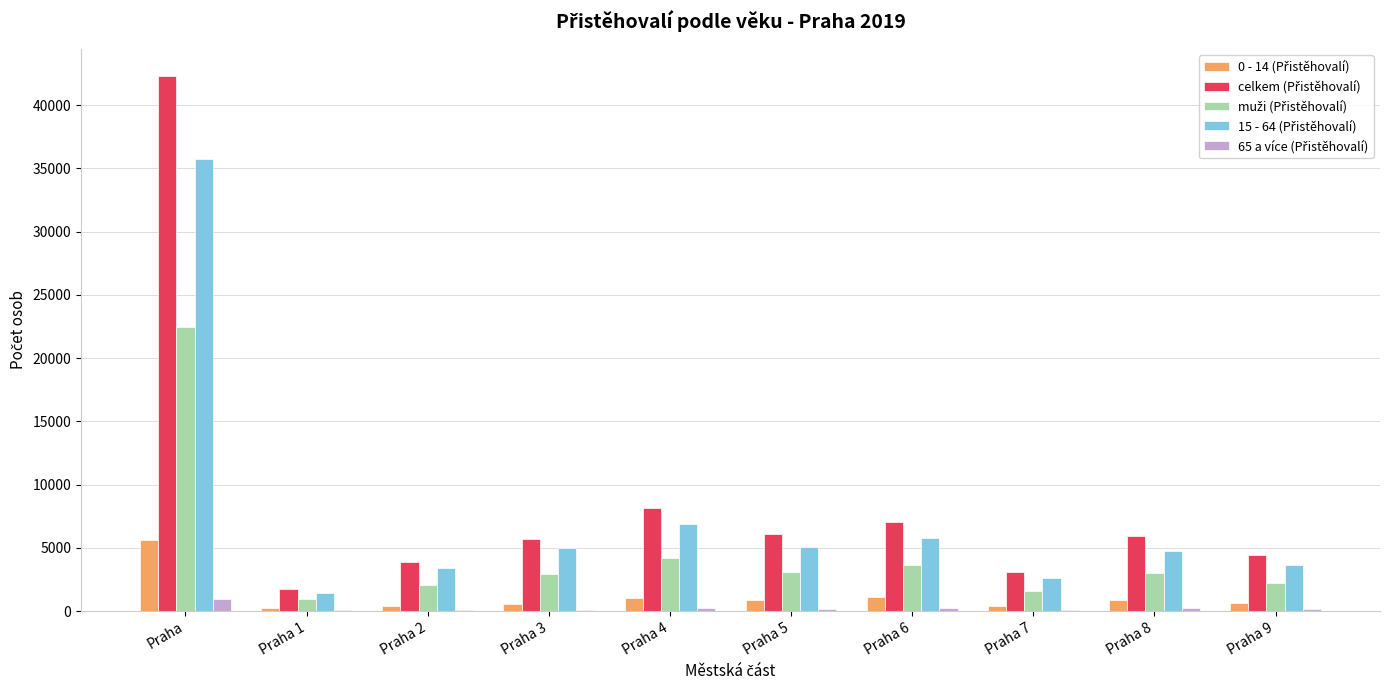

What is the maximum value shown in the chart?

42328